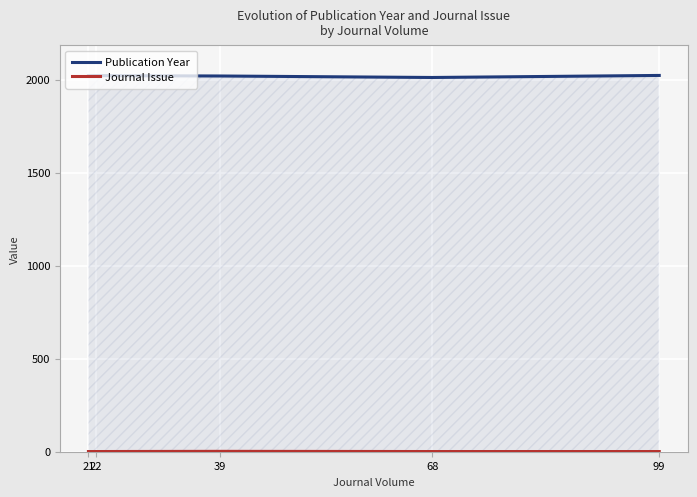

Where is Publication Year nearest to the value 2017?

39